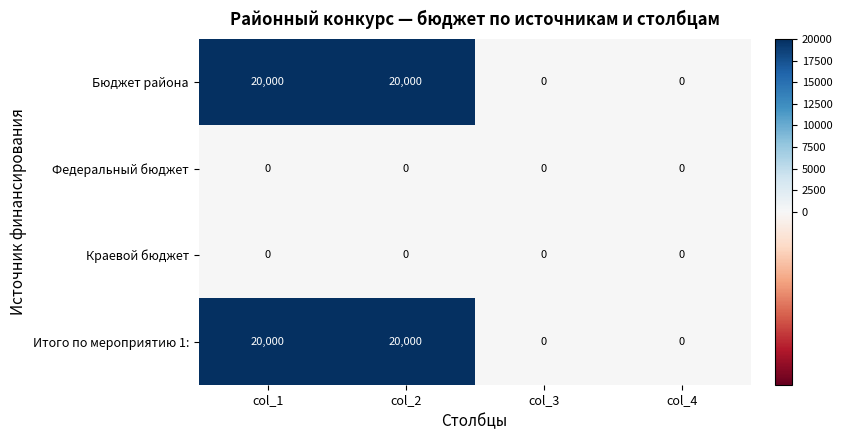

What is the spread (max minus min) of values at col_1?

20000